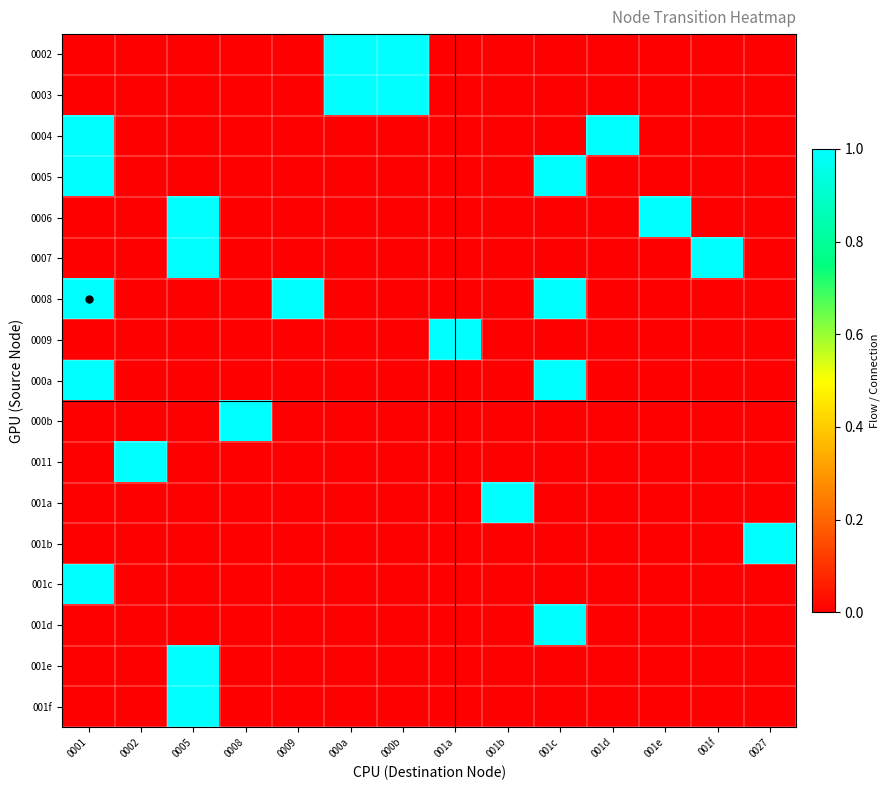

Which label corresponds to the smallest value in the chart?

0001